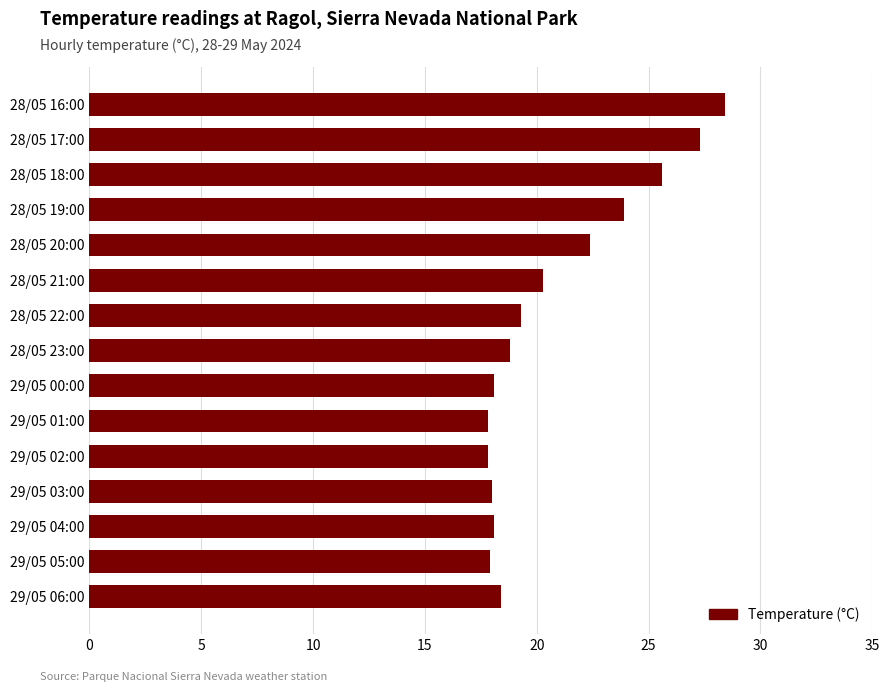

Which label corresponds to the largest value in the chart?

28/05 16:00